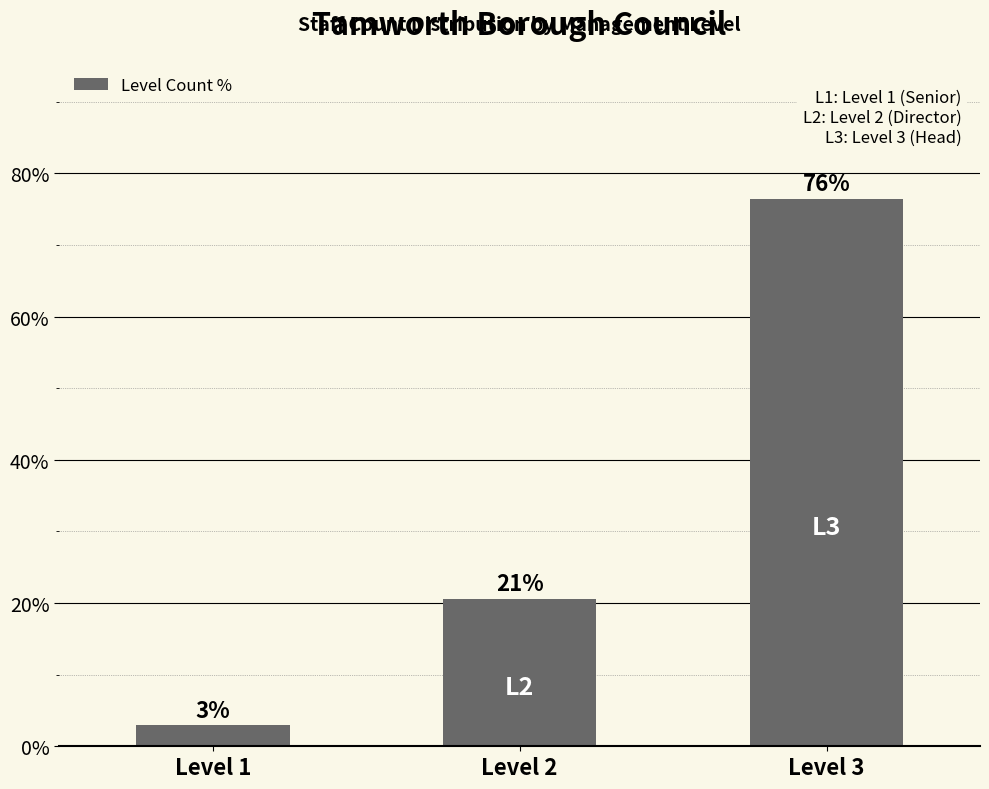

Are the bars grouped side by side (vs. stacked)?

No